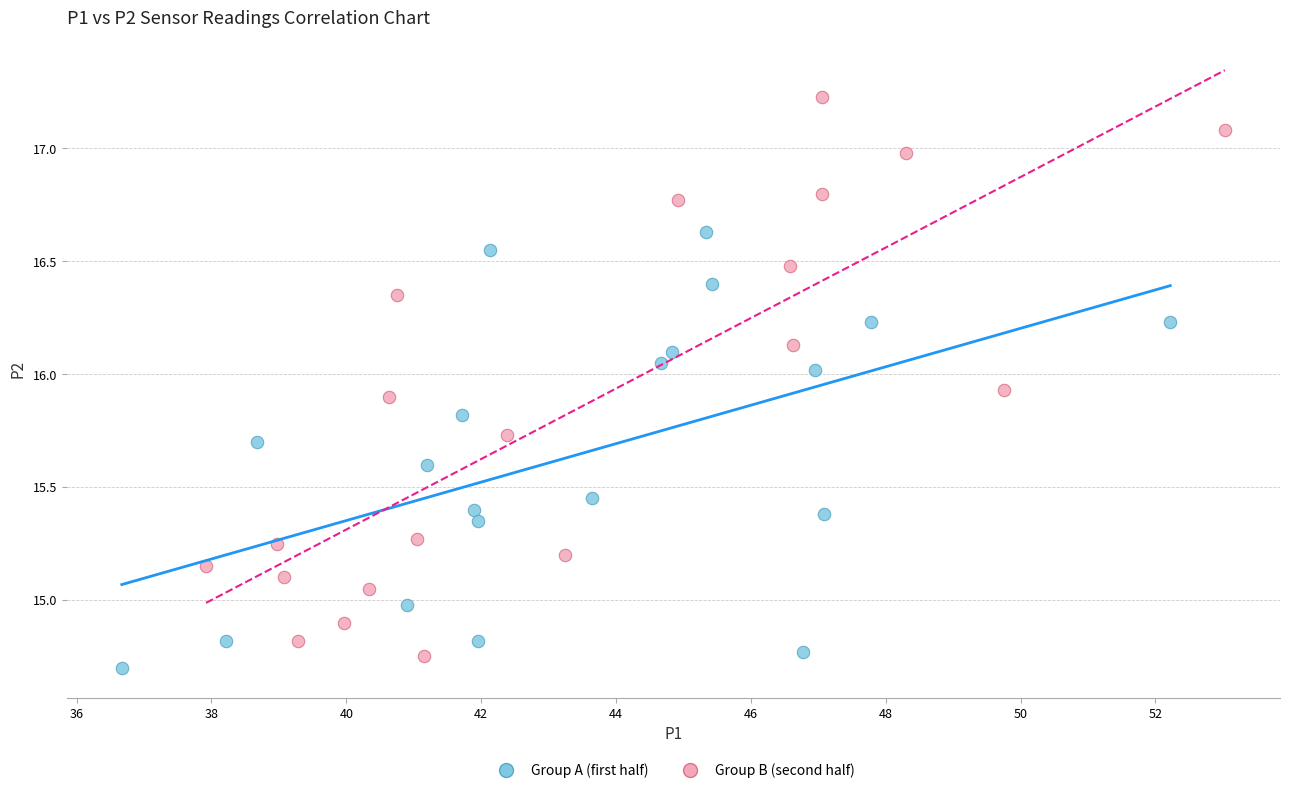

Which series contains the highest Y value?

Group B (second half)